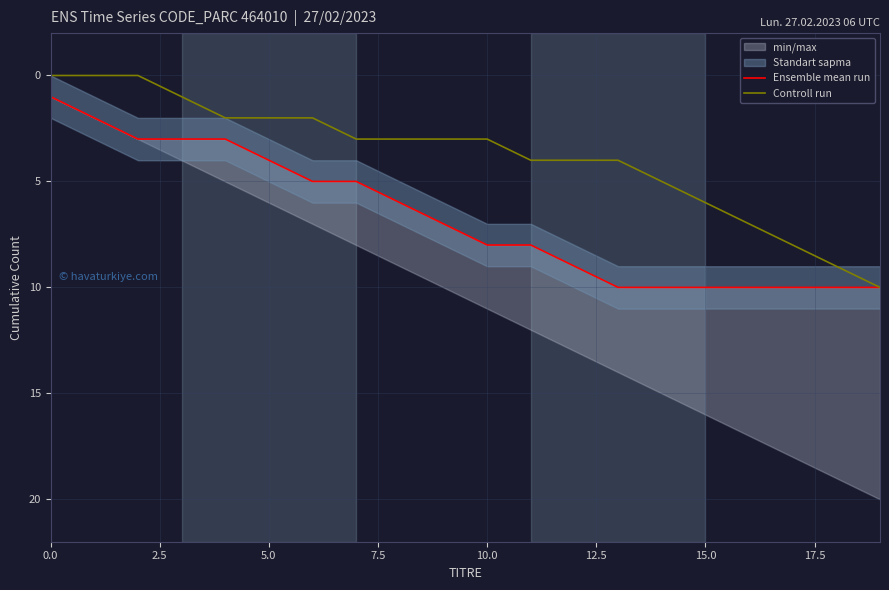

What is the difference between the second highest and second lowest values in the Ensemble mean run series?

8